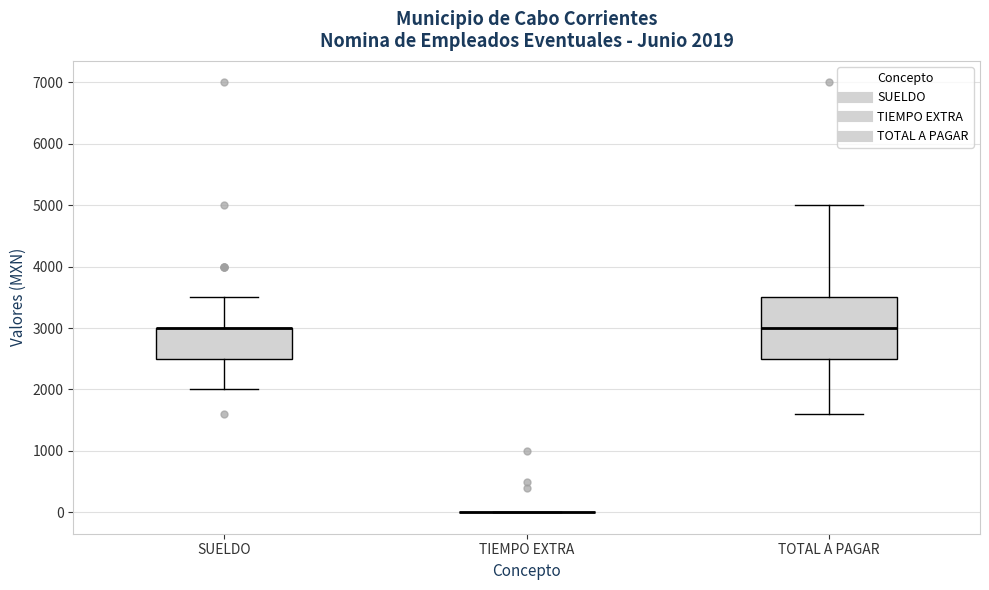

Which box is the tallest, from its lower edge to its upper edge?

TOTAL A PAGAR